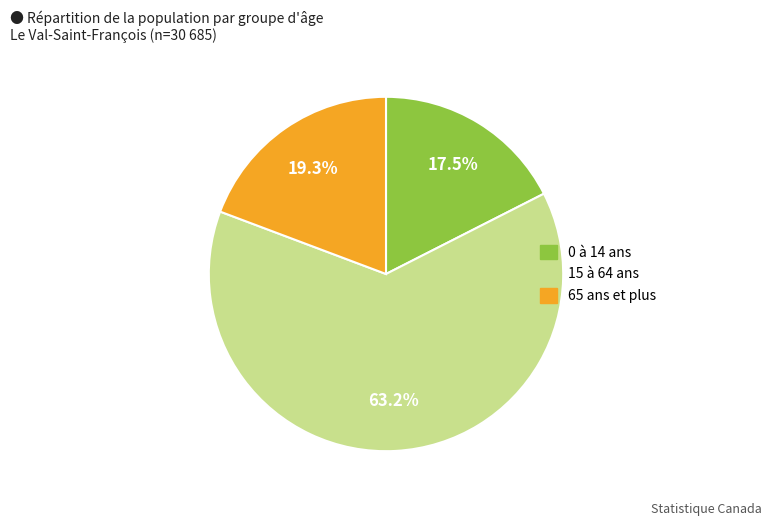

What is the ratio of the value at 0 à 14 ans to the value at 15 à 64 ans?

0.3